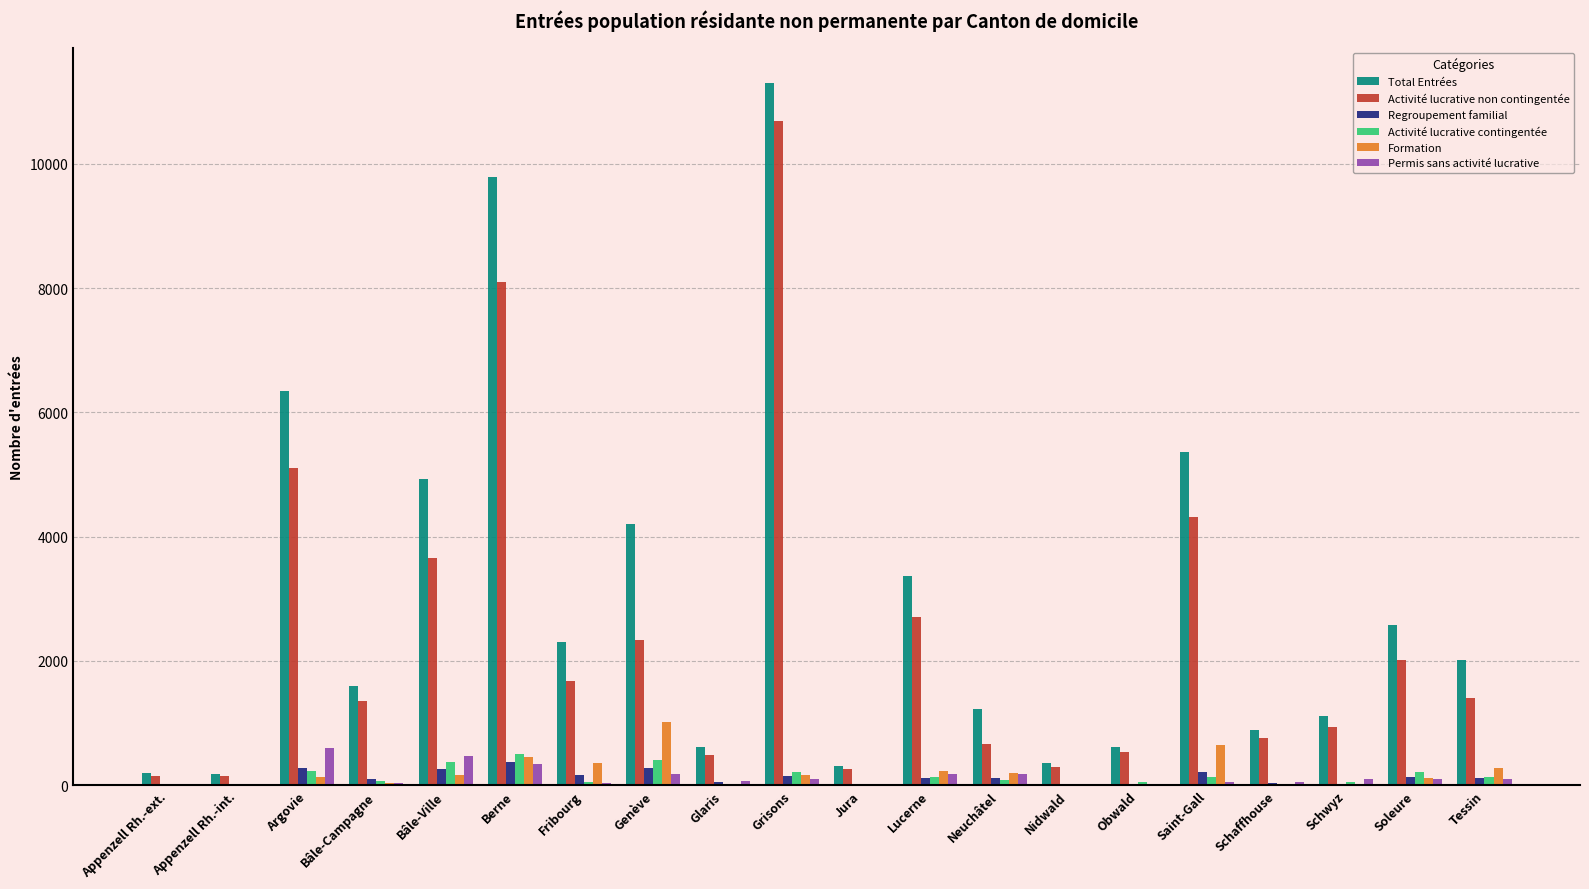

What is the sum of the Activité lucrative contingentée values at Appenzell Rh.-int. and Schaffhouse?

28